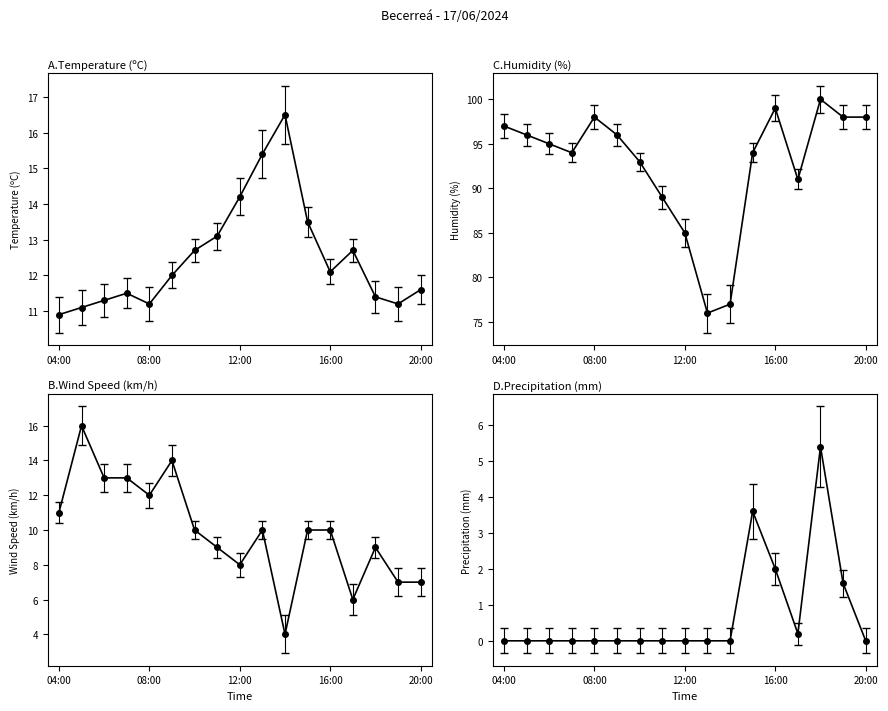

At which label does Wind Speed (km/h) first exceed 10?

04:00